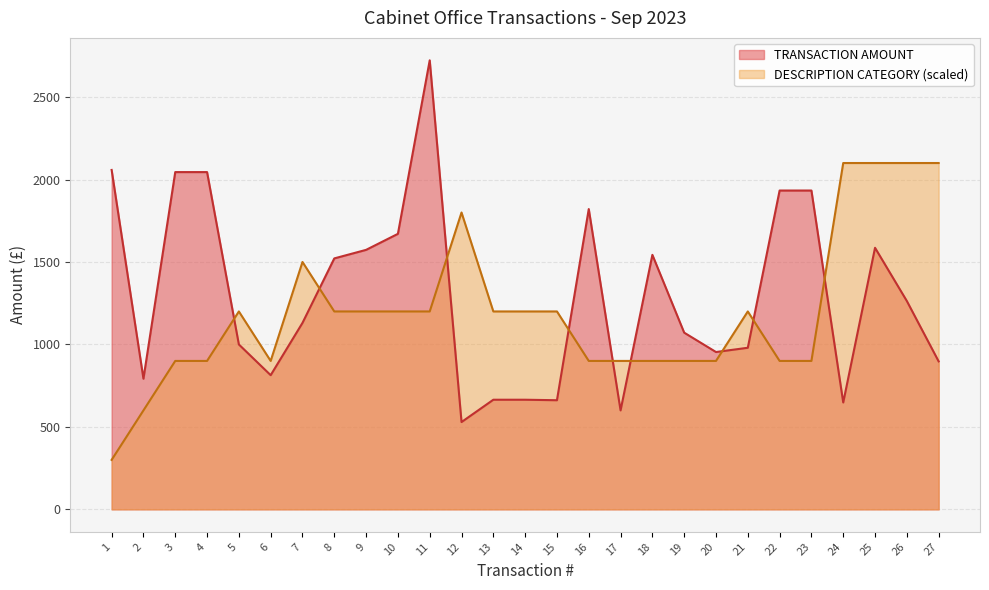

At which category does TRANSACTION AMOUNT reach its first local peak?

11